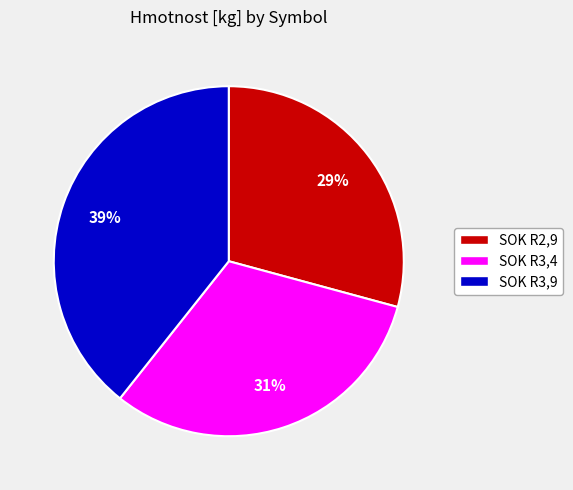

To the nearest percent, what is the difference between the largest and smallest slice percentages?

10%